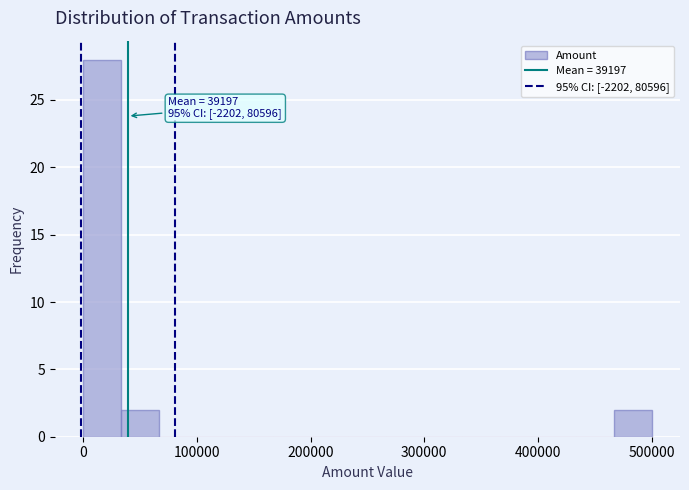

Around what value on the x-axis is the tallest bar? Give the approximate position of its centre, as read against the axis.

20000